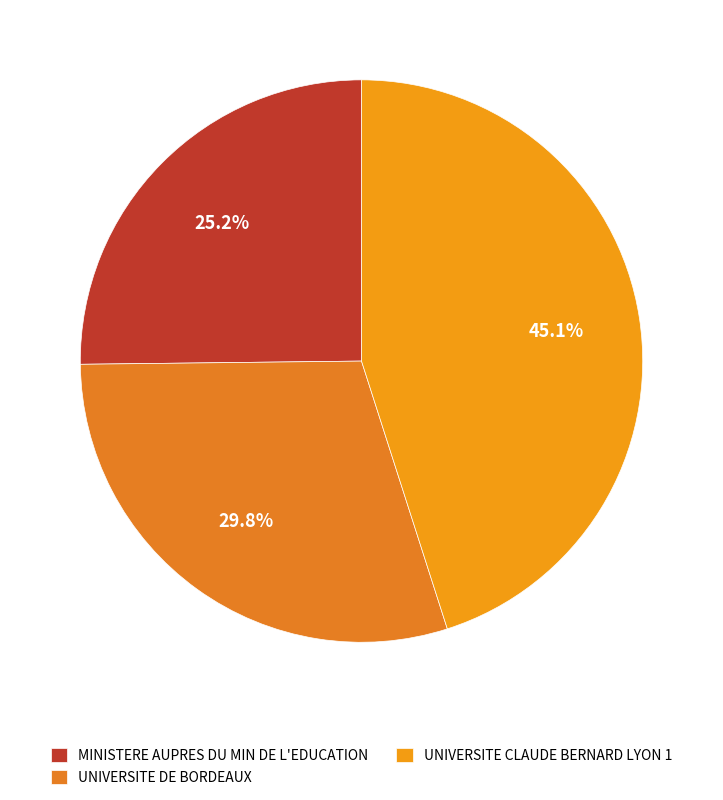

True or false: UNIVERSITE CLAUDE BERNARD LYON 1 accounts for 45% of the total.

True